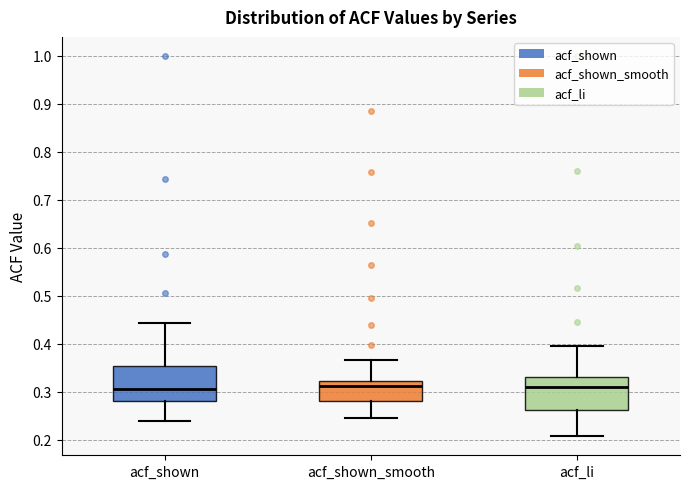

Where does the lower whisker of the box for acf_shown_smooth end on the y-axis? The values are not printed on the chart, so give them approximately, as read against the axis.

0.25